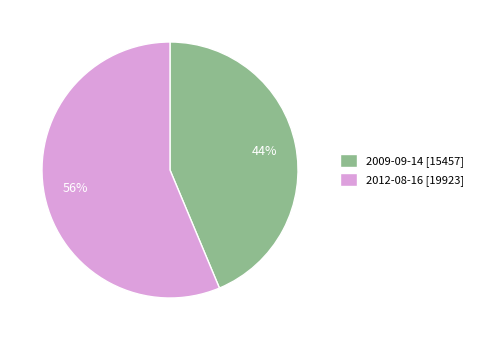

To the nearest percent, what is the combined percentage of 2009-09-14 and 2012-08-16?

100%